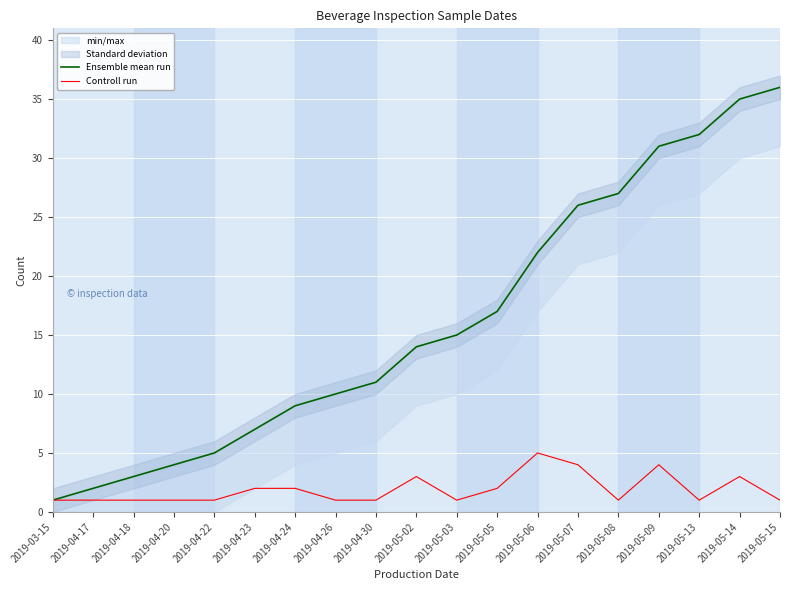

How many lines are shown in the chart?

2